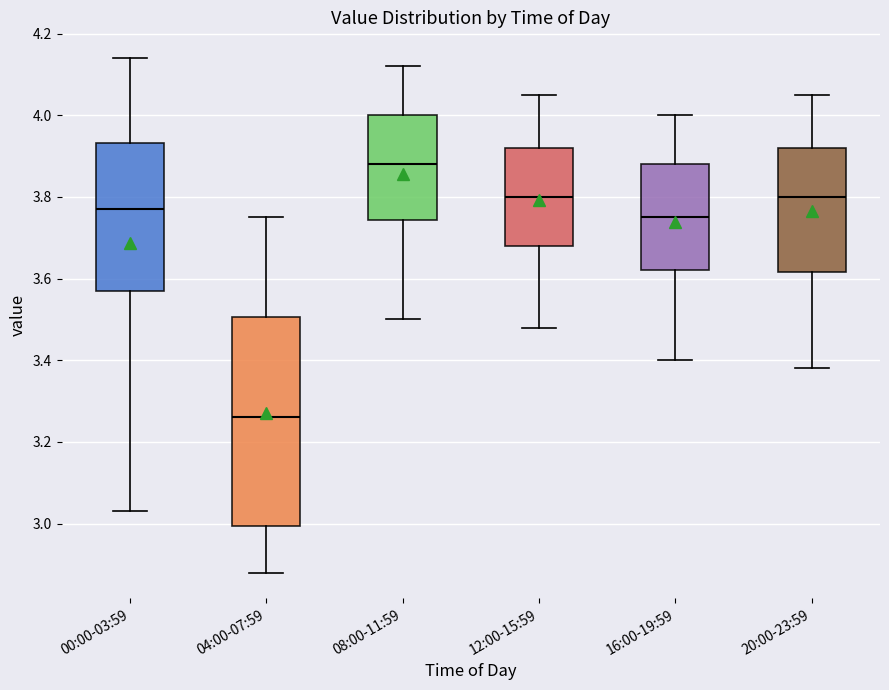

Comparing the boxes themselves (not the whiskers), which one is the tallest?

04:00-07:59